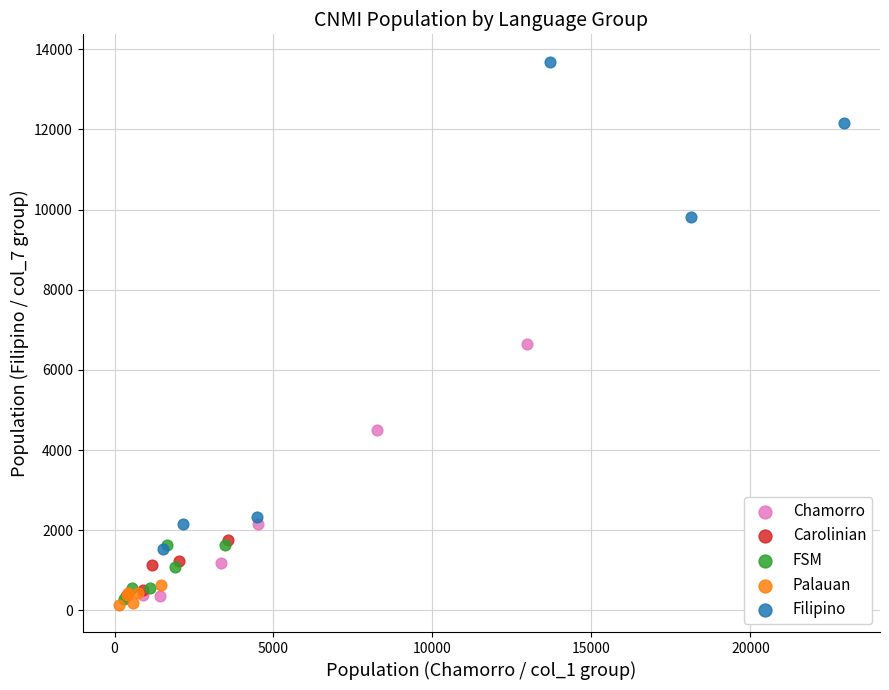

Which series contains the lowest Y value?

Palauan